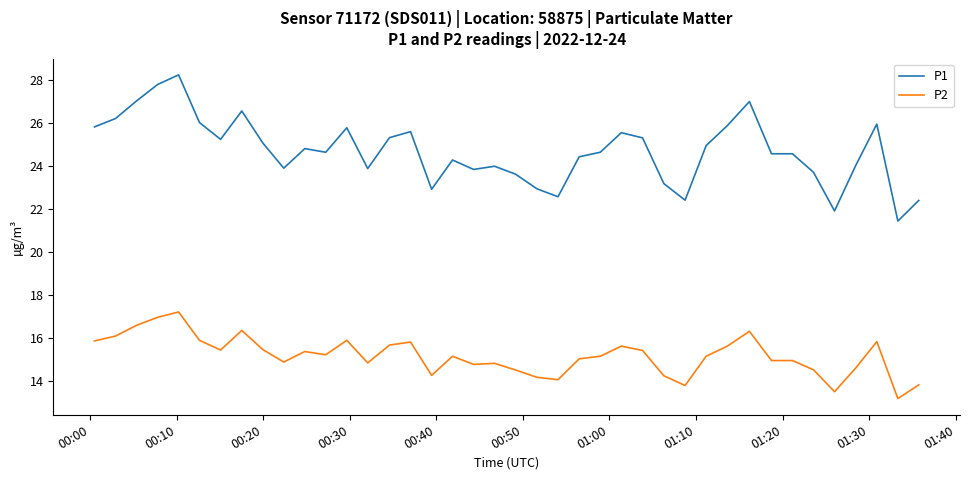

Which series has the widest spread of values?

P1